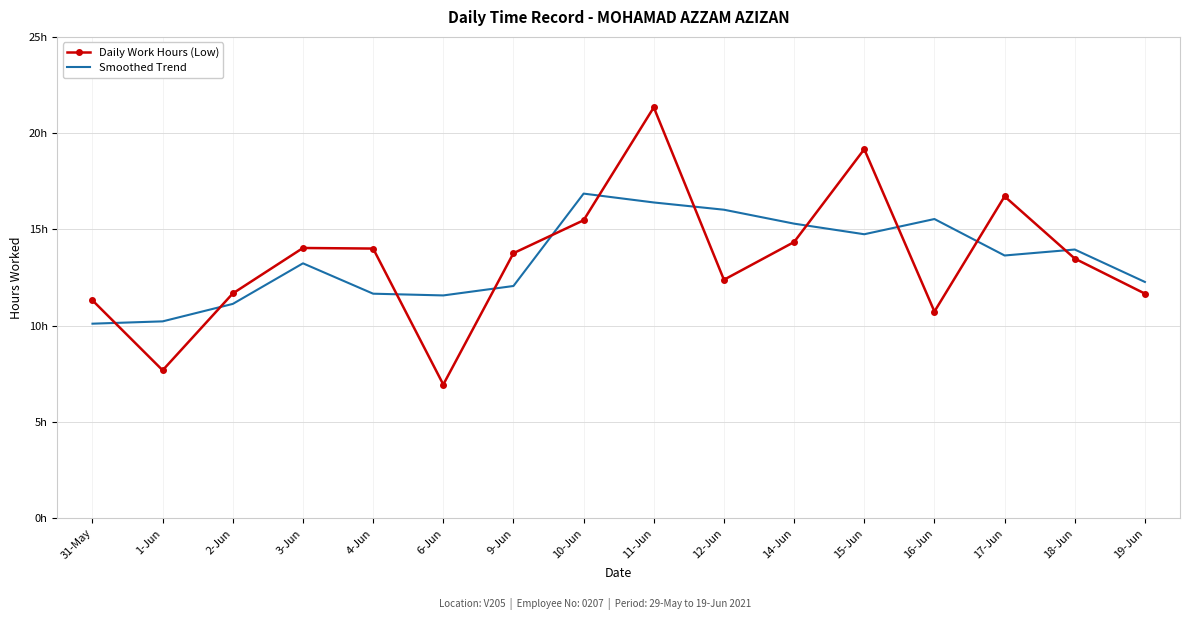

What is the label of the 4th point from the left?

3-Jun